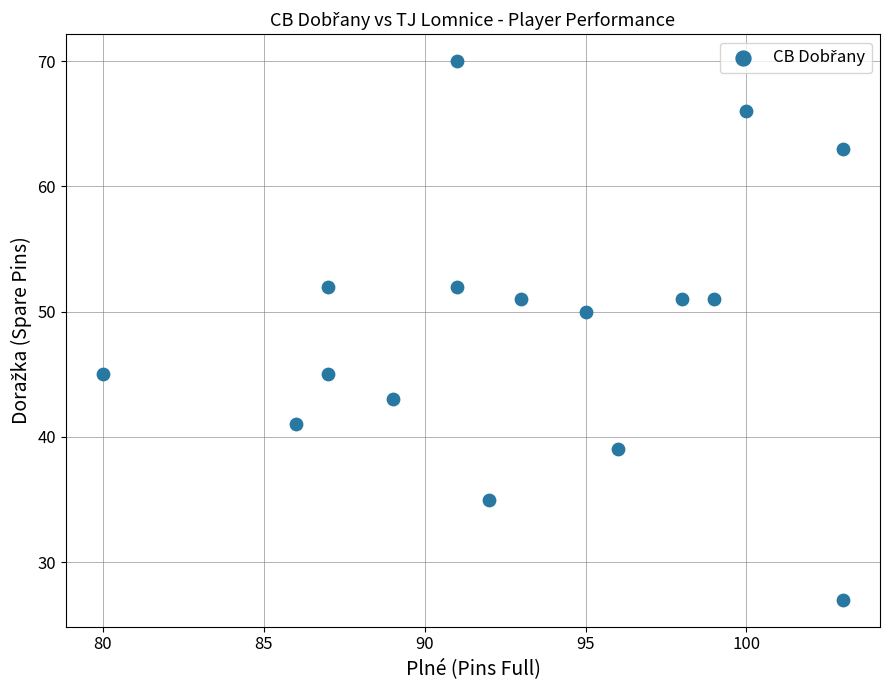

What Y value in the scatter plot is closest to 48?

50